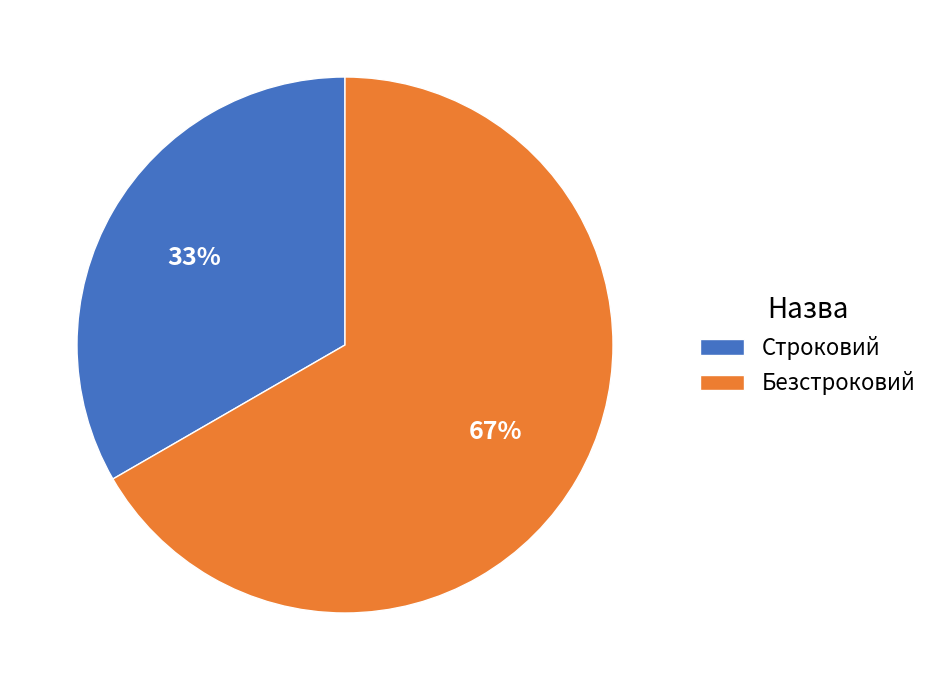

The Строковий slice represents 27% of the pie. True or false?

False